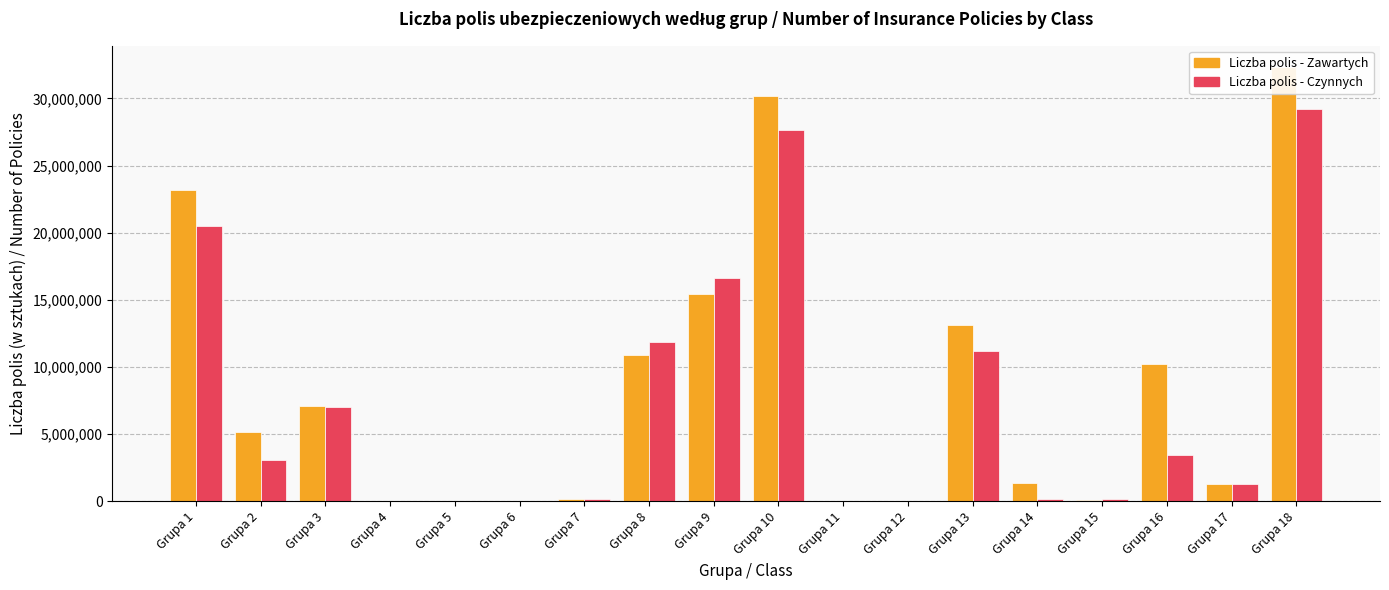

Which series has the largest range (max minus min)?

Liczba polis - Zawartych